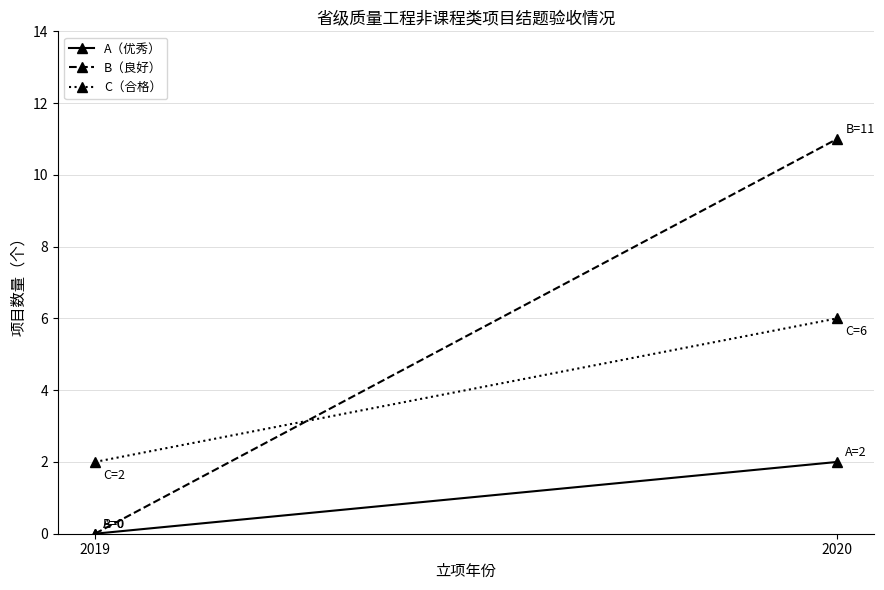

What is the total value across all series at 2020?

19